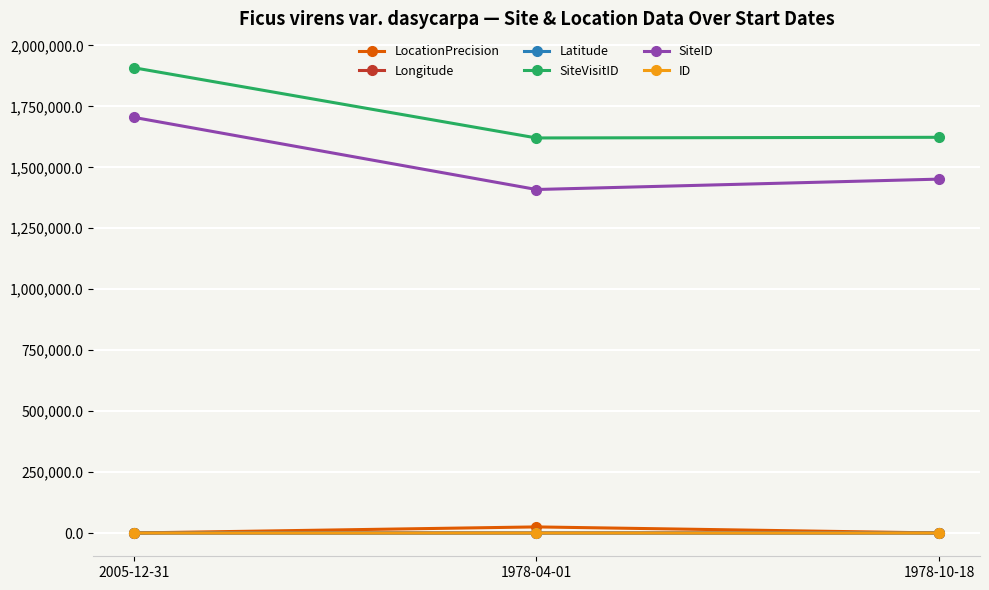

The value of LocationPrecision at 1978-04-01 is 25000.0. True or false?

True